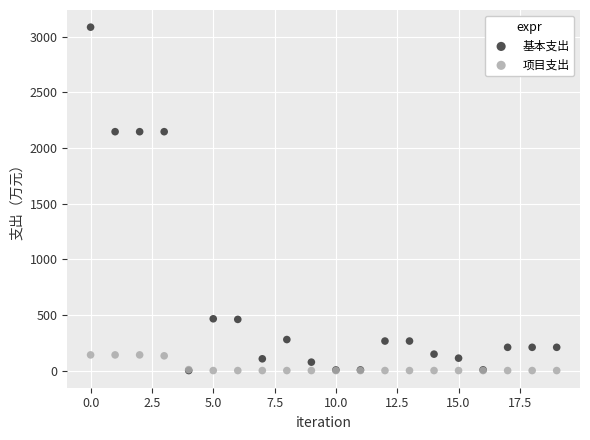

What are all the series names shown in the legend?

基本支出, 项目支出